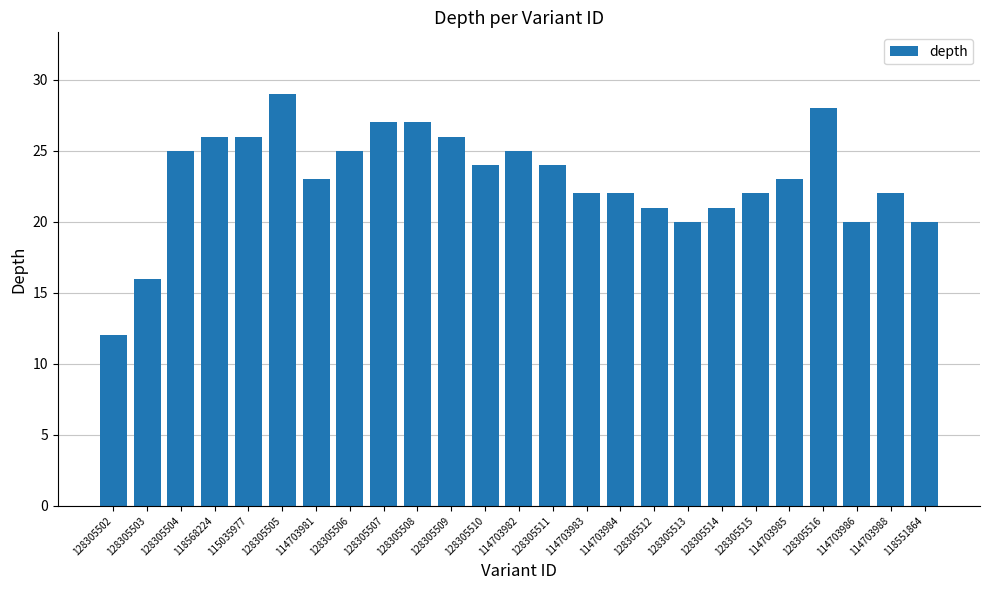

The value at 128305509 is 26. True or false?

True